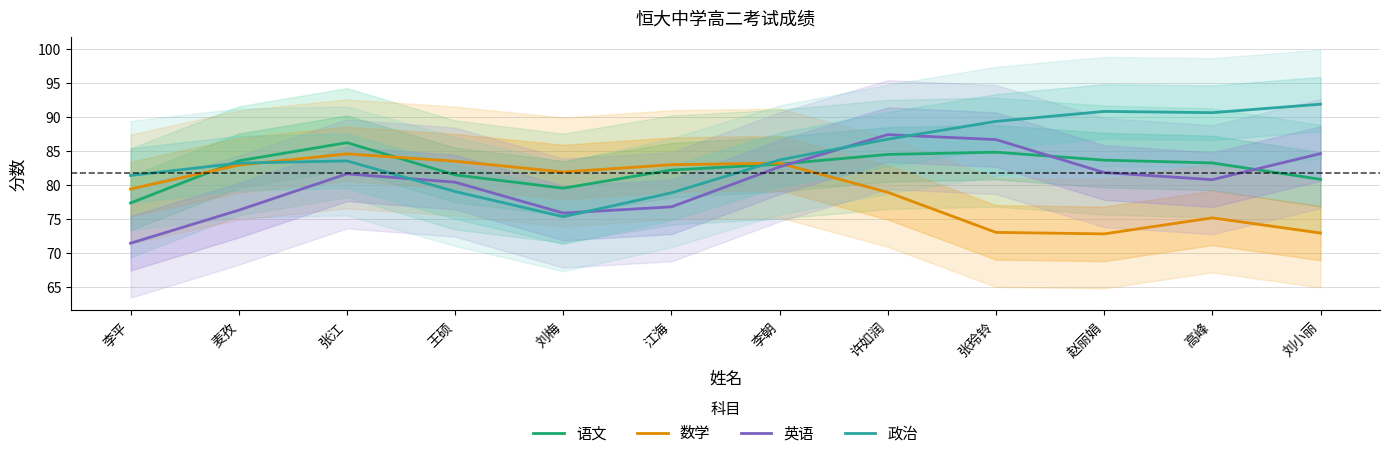

What is the difference between the 英语 values at 张江 and 李朝?

1.0